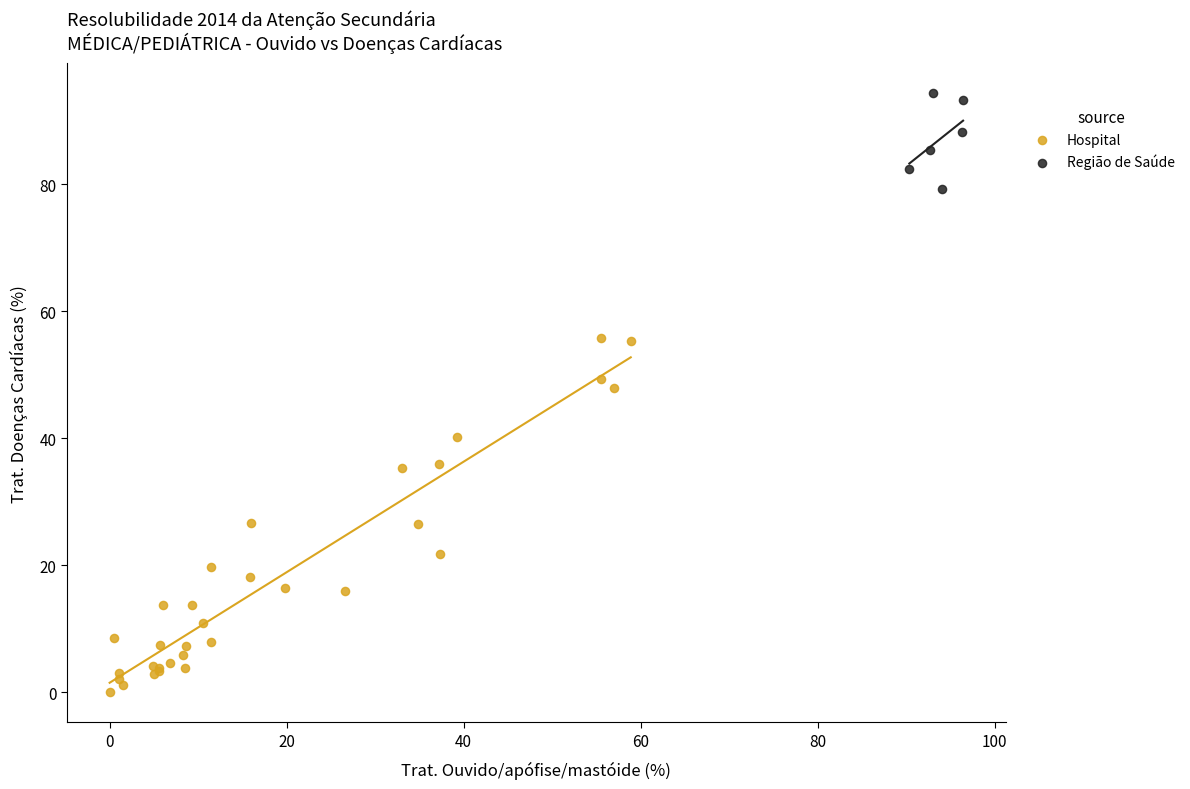

Which series reaches the minimum Y coordinate?

Hospital